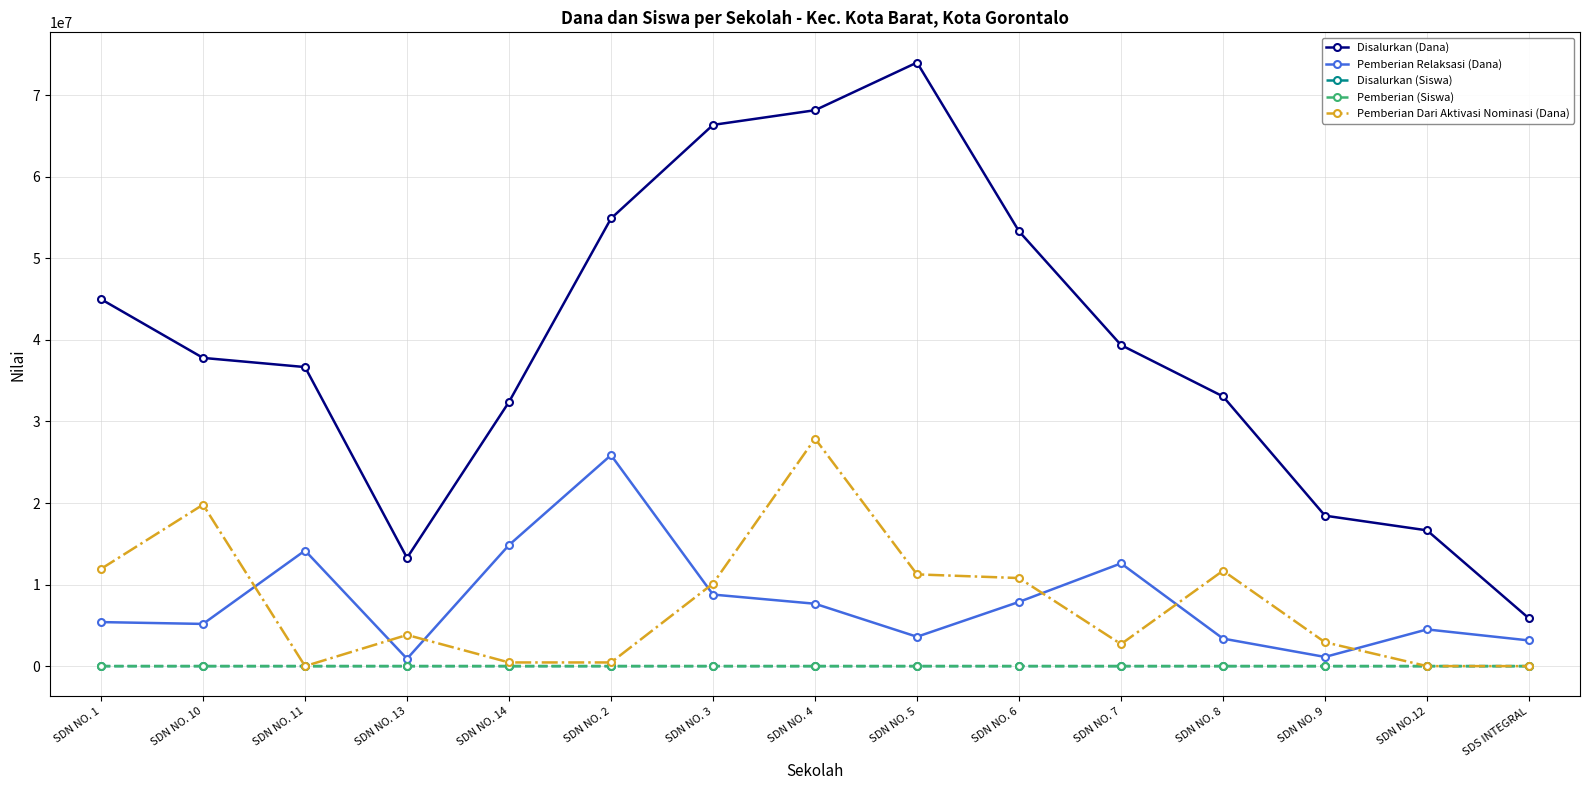

How many values in the Pemberian Dari Aktivasi Nominasi (Dana) series are below 3825000?

7